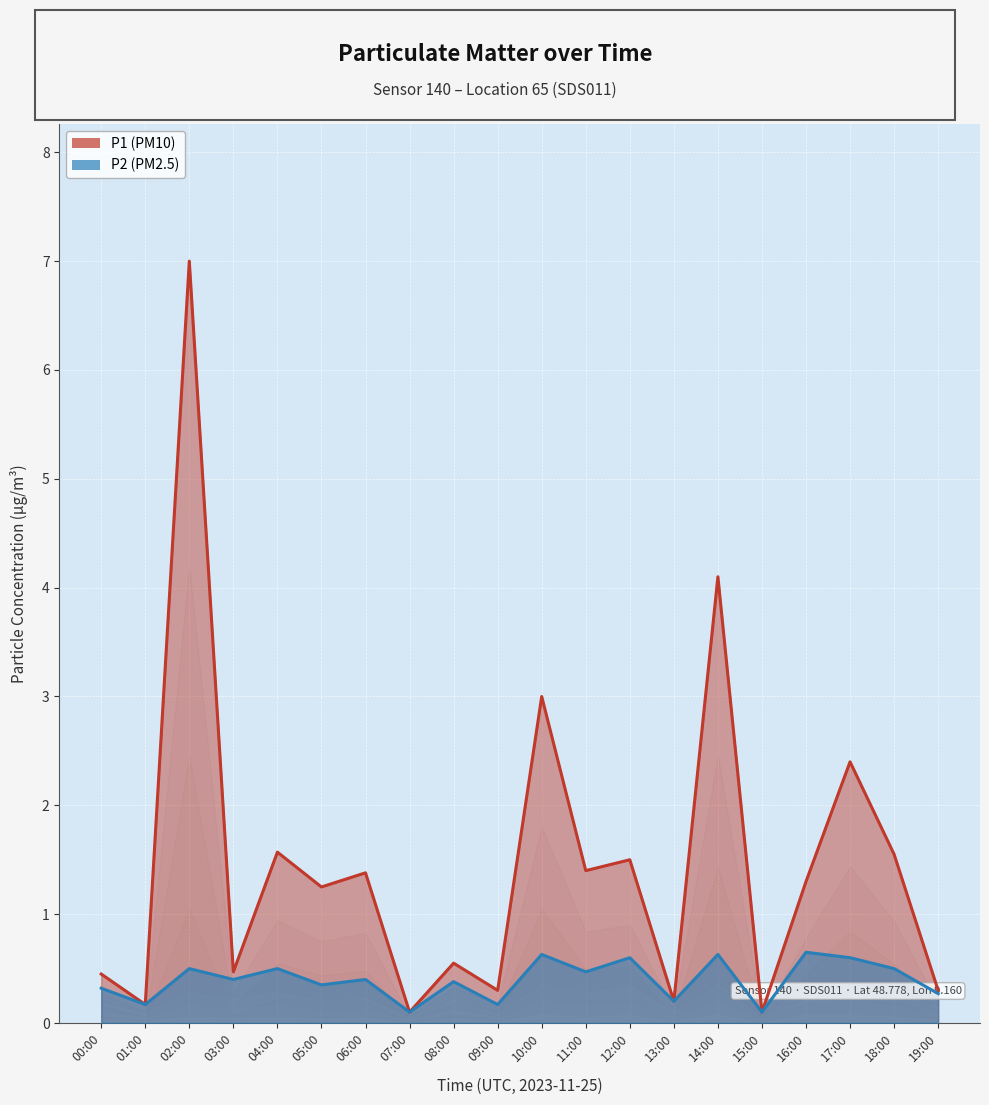

What is the difference between the second highest and second lowest values in the P2 series?

0.5